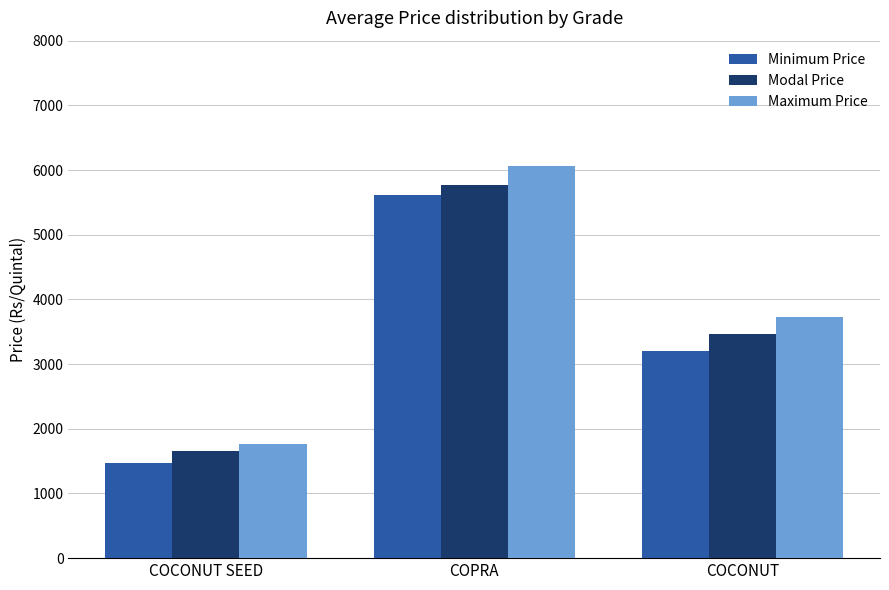

What is the sum of the Modal Price values at COCONUT SEED and COCONUT?

5129